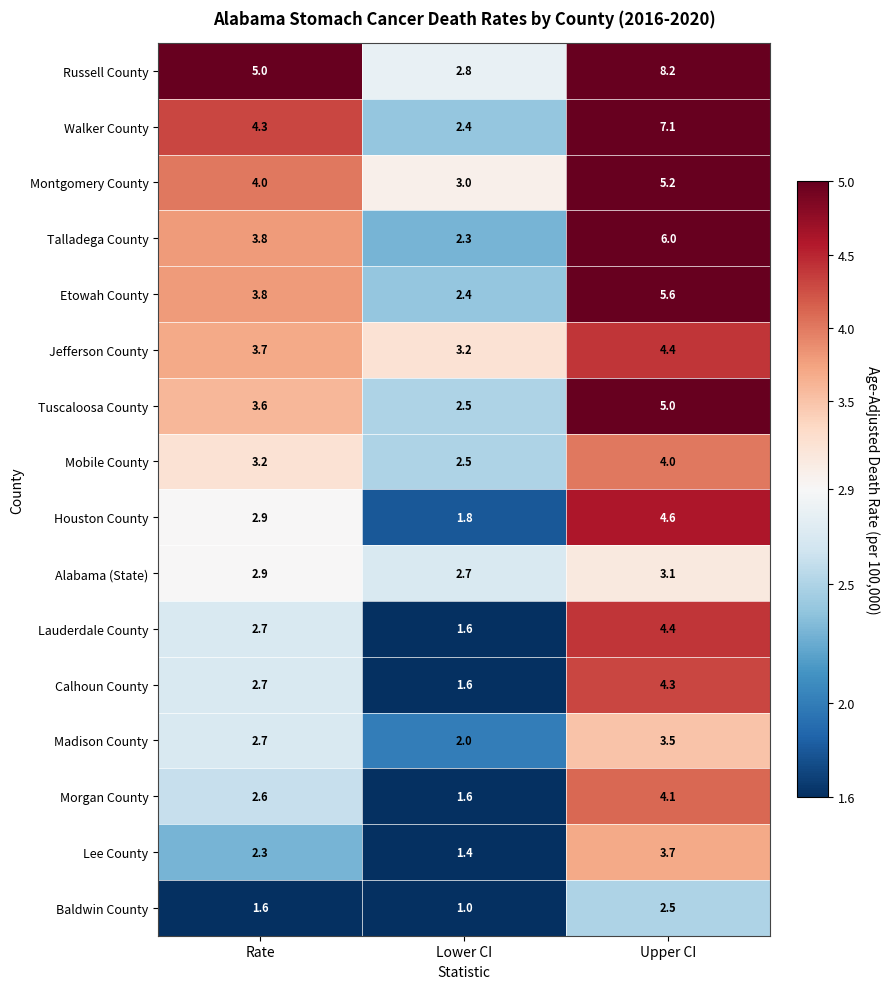

Which category has the highest value in the Etowah County series?

Upper CI